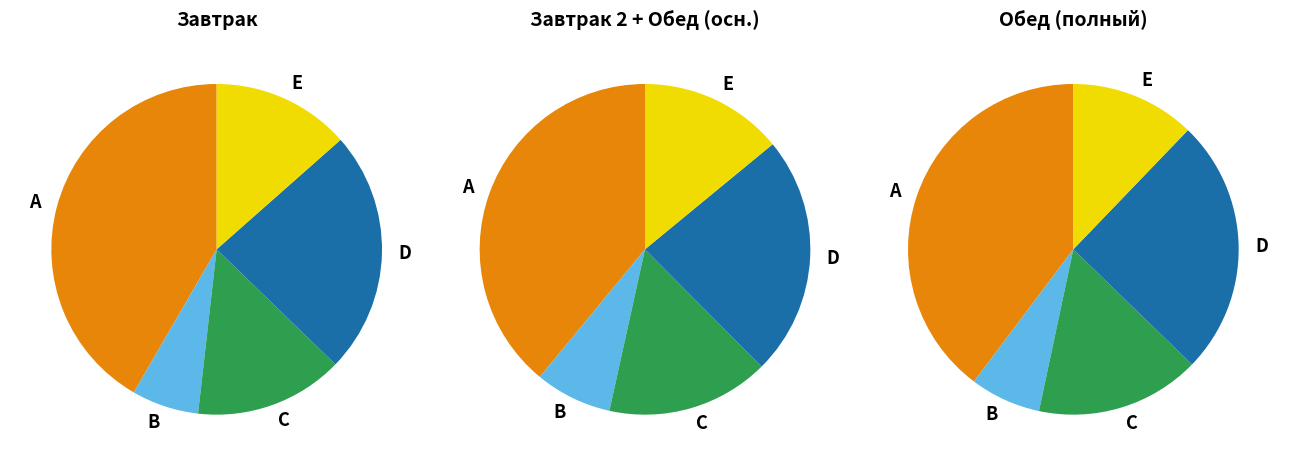

Is there any slice that represents more than half of the pie?

No